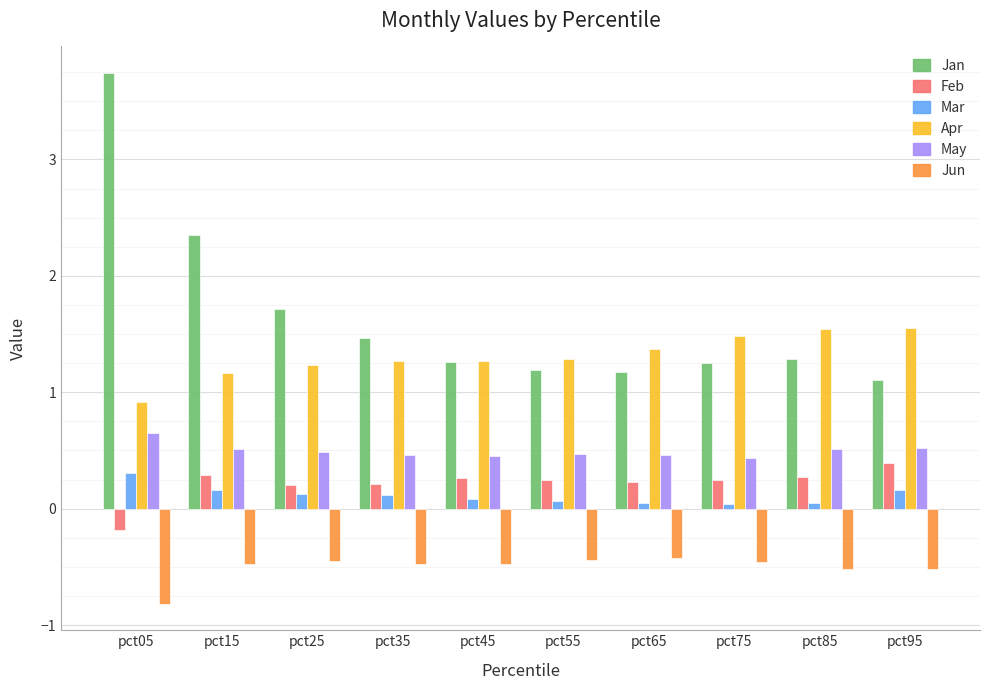

At pct85, list the series in order from largest to smallest.

Apr, Jan, May, Feb, Mar, Jun